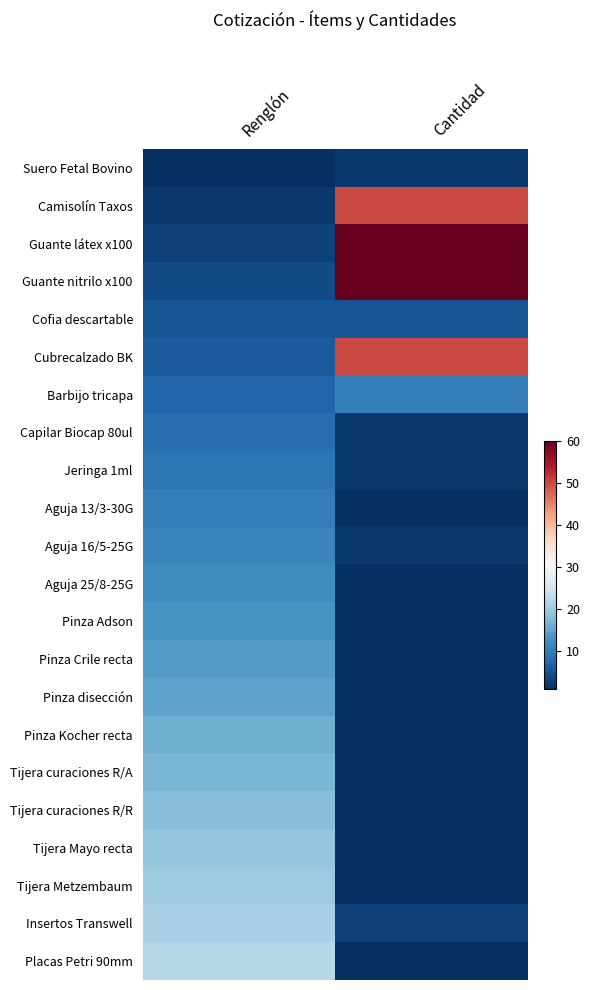

Which category has the lowest value across all series?

Renglón